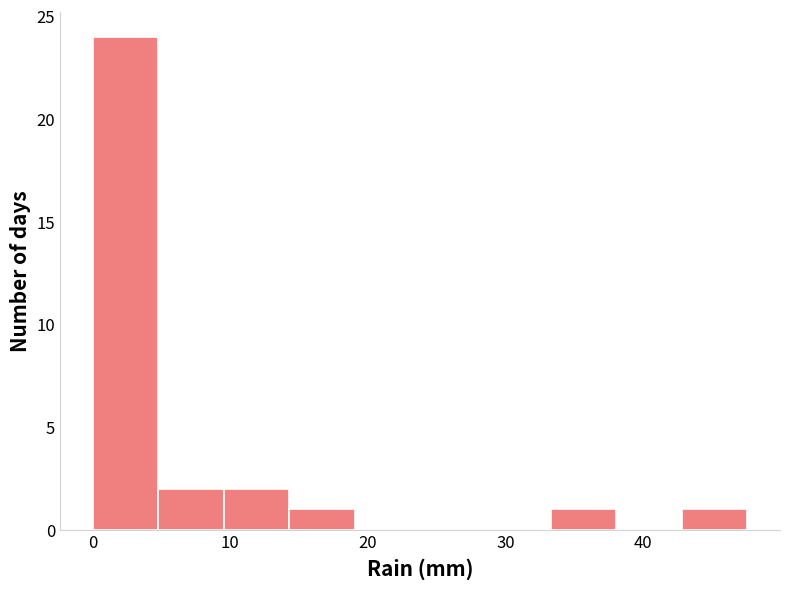

What is the height of the bar covering 5 to 10 on the x-axis? Neither the bar edges nor the heights are printed on the chart, so give them approximately, as read against the axes.

2